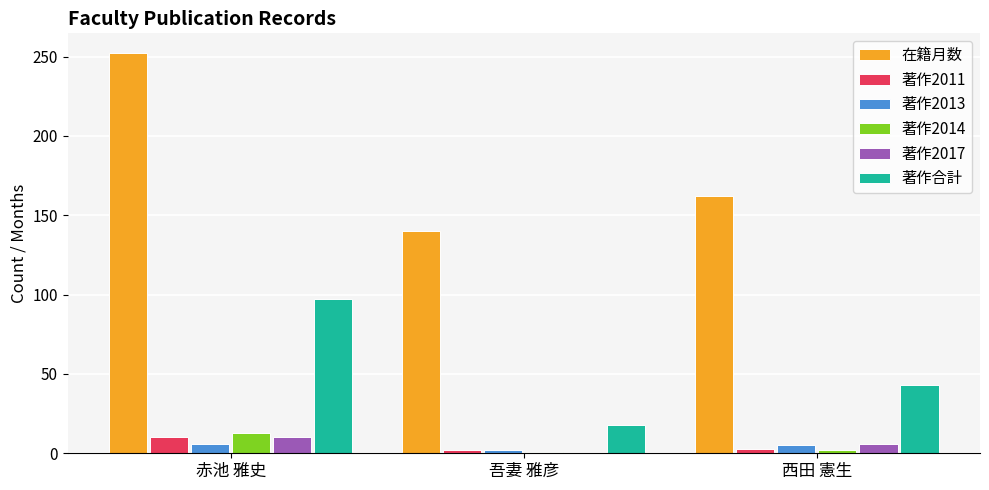

At which label does 著作合計 reach its peak?

赤池 雅史